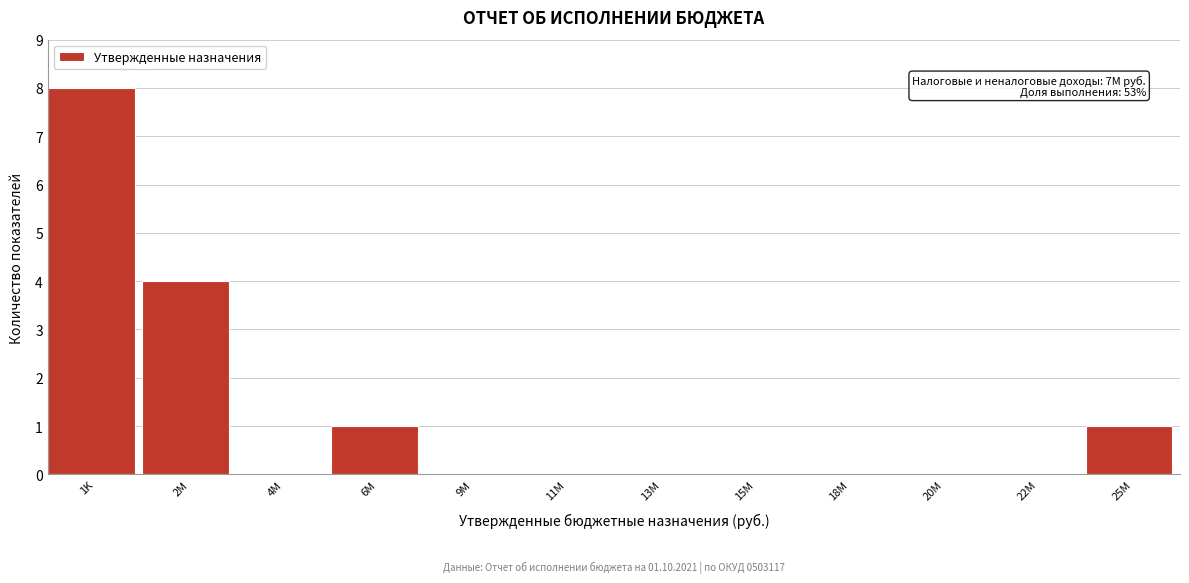

Reading right to left, extract all data points from this chart.

25M=1	22M=0	20M=0	18M=0	15M=0	13M=0	11M=0	9M=0	6M=1	4M=0	2M=4	1K=8